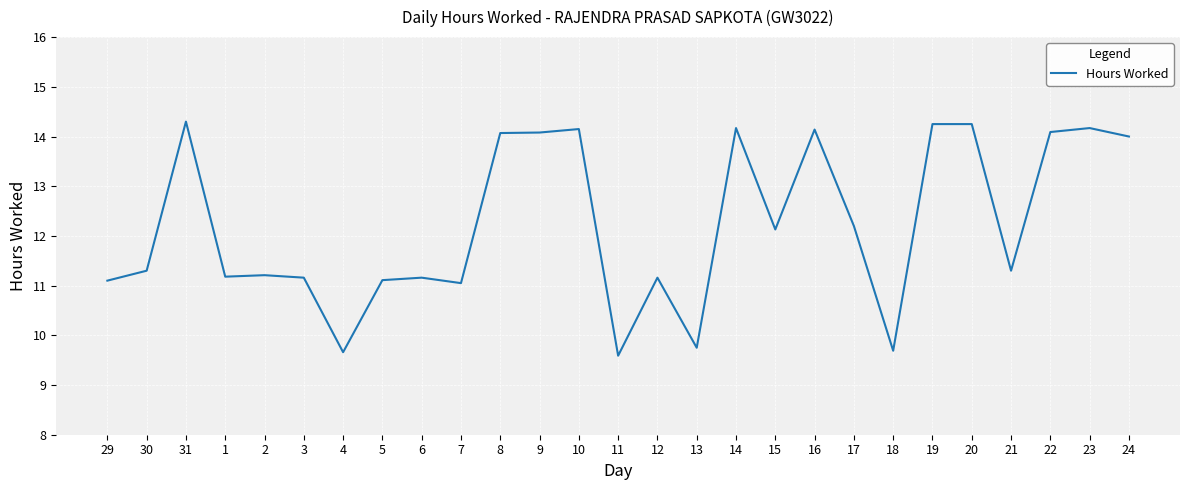

Between 23 and 17, which is larger?

23